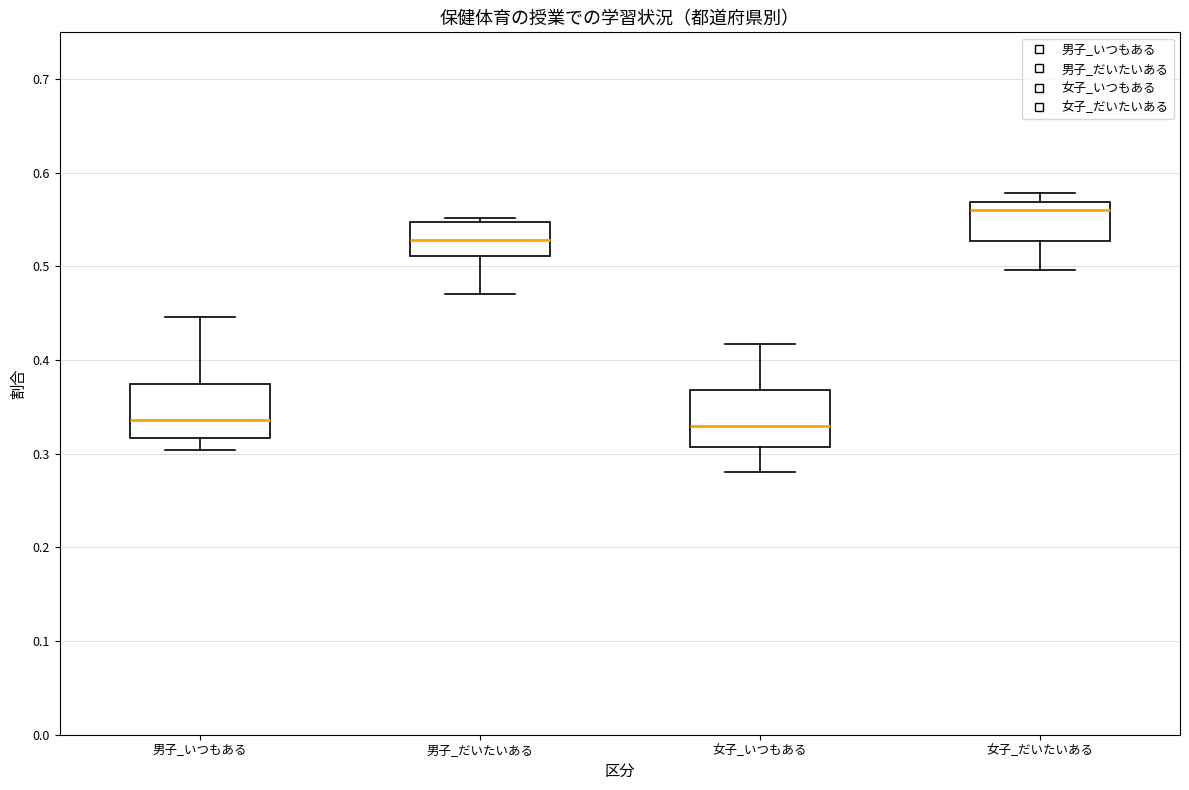

Reading left to right, read every box against the y-axis: the position of its median line, the range the box covers, and the ends of its whiskers. The values are not printed on the chart, so give them approximately, as read against the axis.

男子_いつもある: median 0.34, box 0.32 to 0.37, whiskers 0.30 to 0.45
男子_だいたいある: median 0.53, box 0.51 to 0.55, whiskers 0.47 to 0.55 (just above the box's upper edge)
女子_いつもある: median 0.33, box 0.31 to 0.37, whiskers 0.28 to 0.42
女子_だいたいある: median 0.56, box 0.53 to 0.57, whiskers 0.50 to 0.58